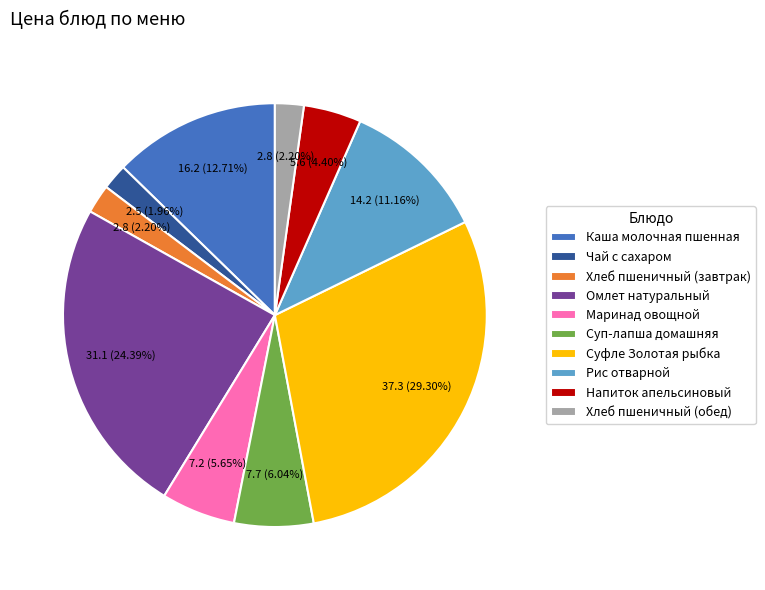

What percentage do Омлет натуральный and Суфле Золотая рыбка together represent?

53.7%